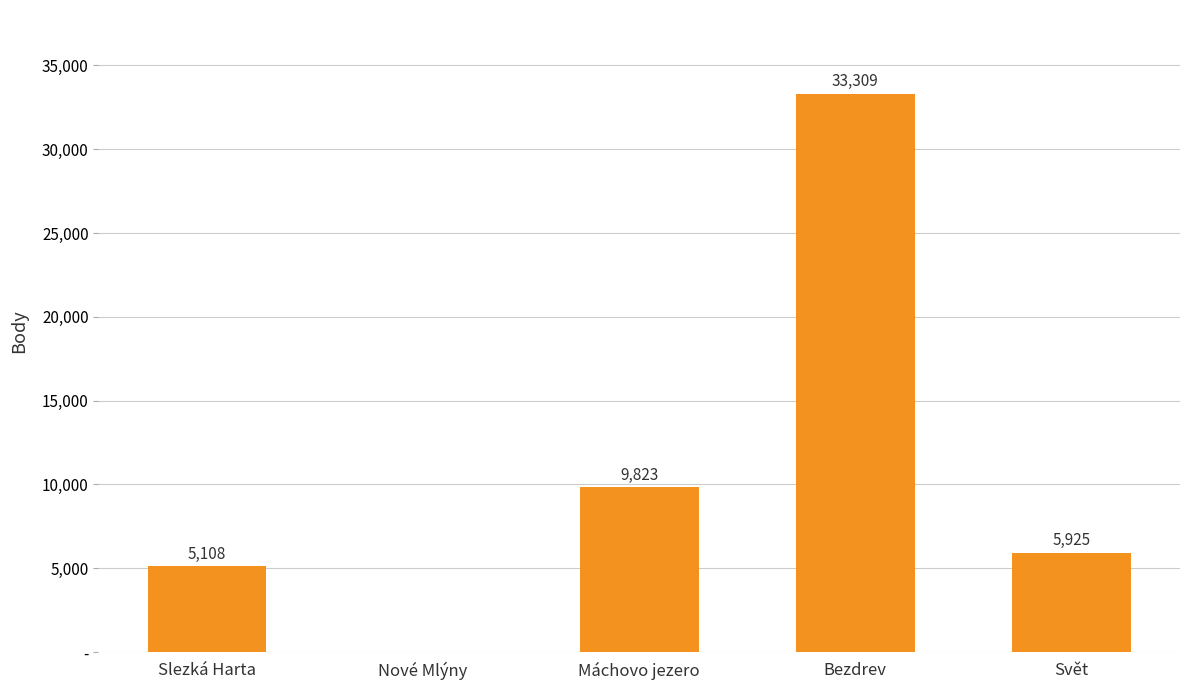

Reading right to left, list all the values displayed in this chart.

Svět=5925	Bezdrev=33309	Máchovo jezero=9823	Nové Mlýny=0	Slezká Harta=5108